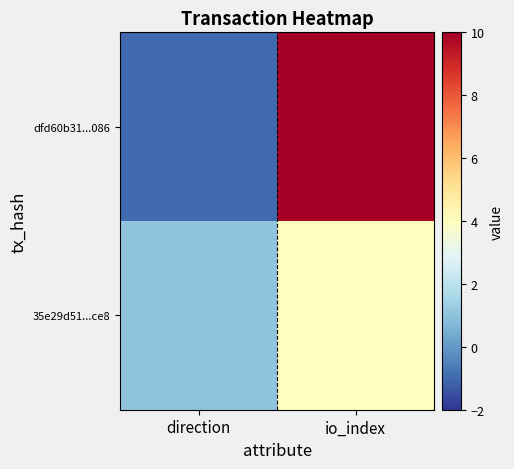

What is the greatest value displayed?

51